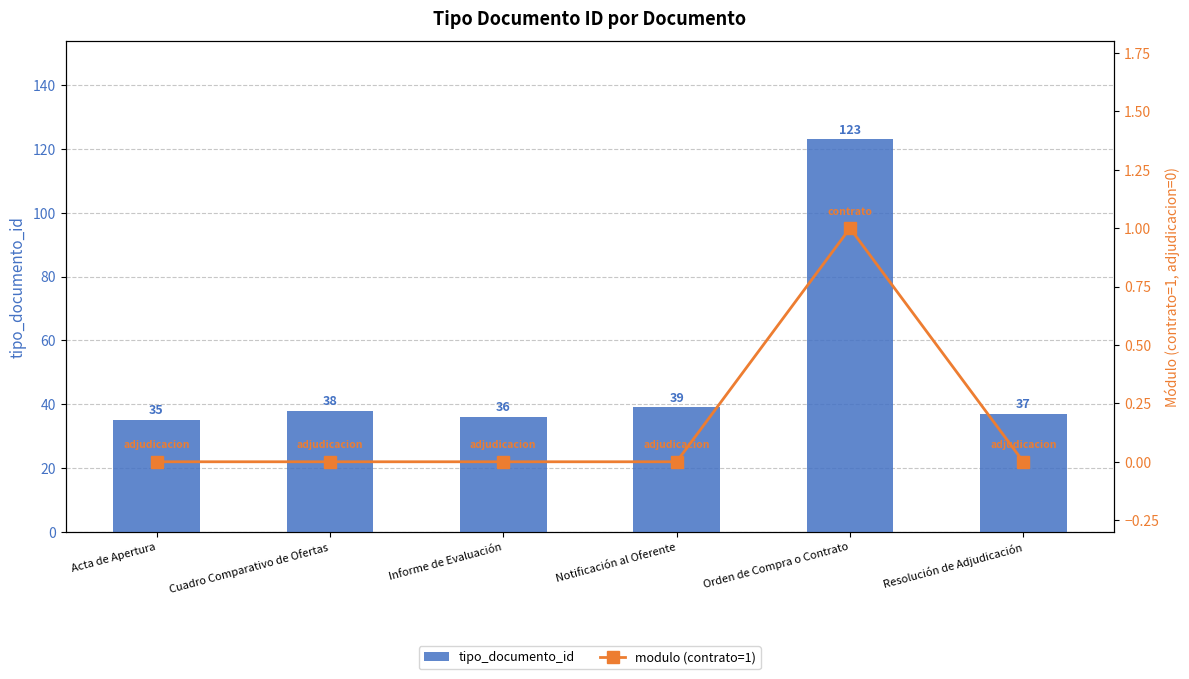

What are all the series names shown in the legend?

tipo_documento_id, modulo (contrato=1)